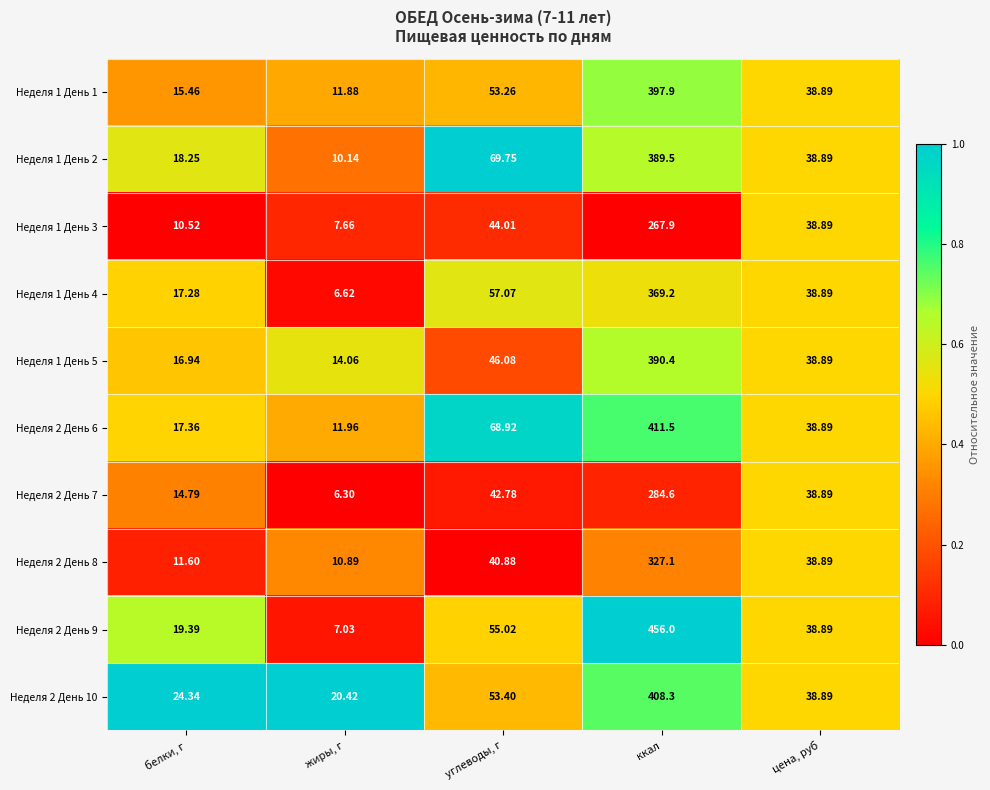

At which category is the sum across all series the highest?

ккал